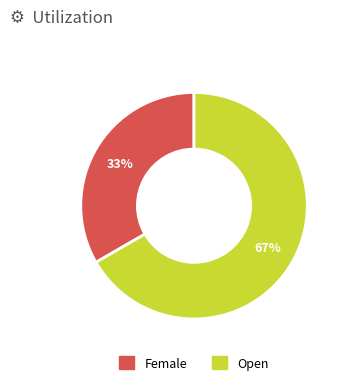

Is the sum of Female and Open greater than half?

Yes